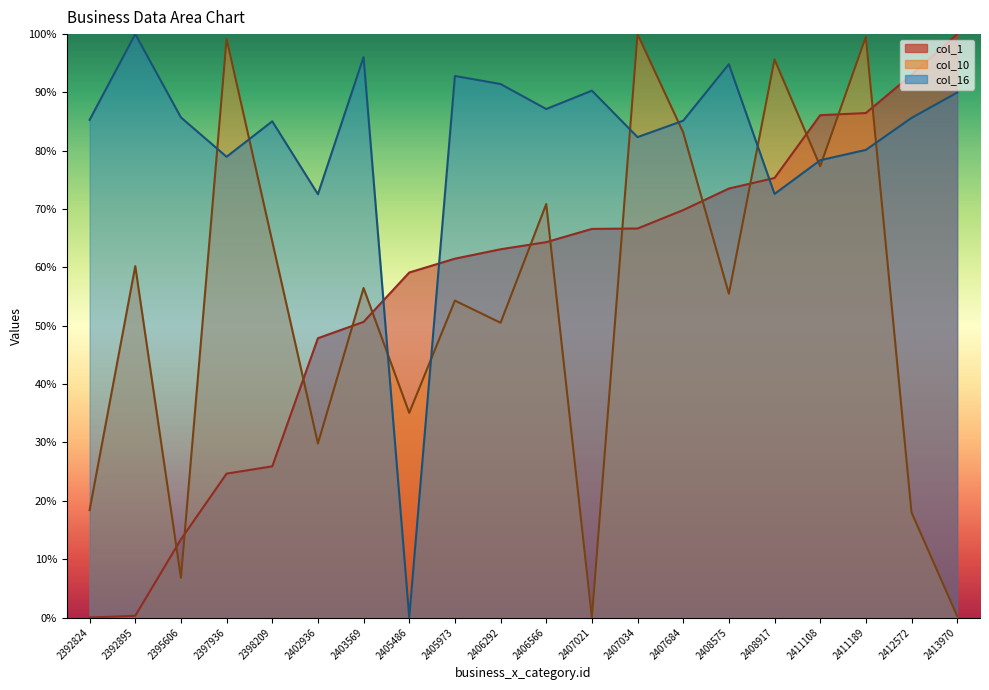

How many lines are shown in the chart?

3